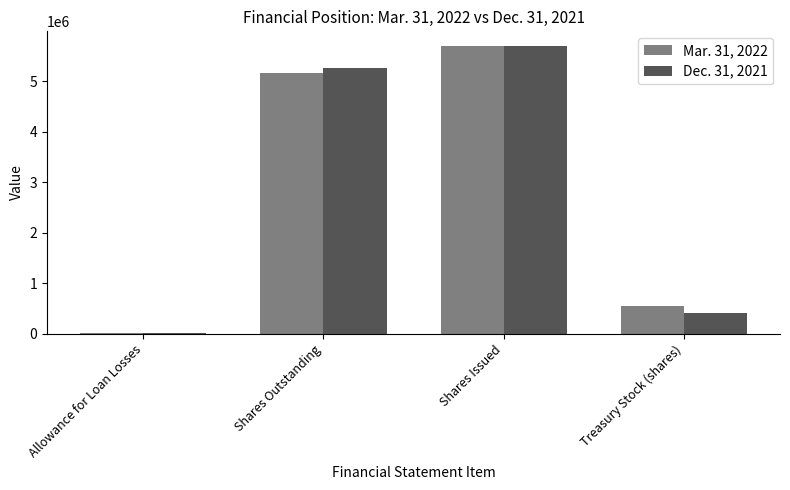

Is the value of Dec. 31, 2021 at Shares Outstanding greater than the value of Mar. 31, 2022 at Treasury Stock (shares)?

Yes